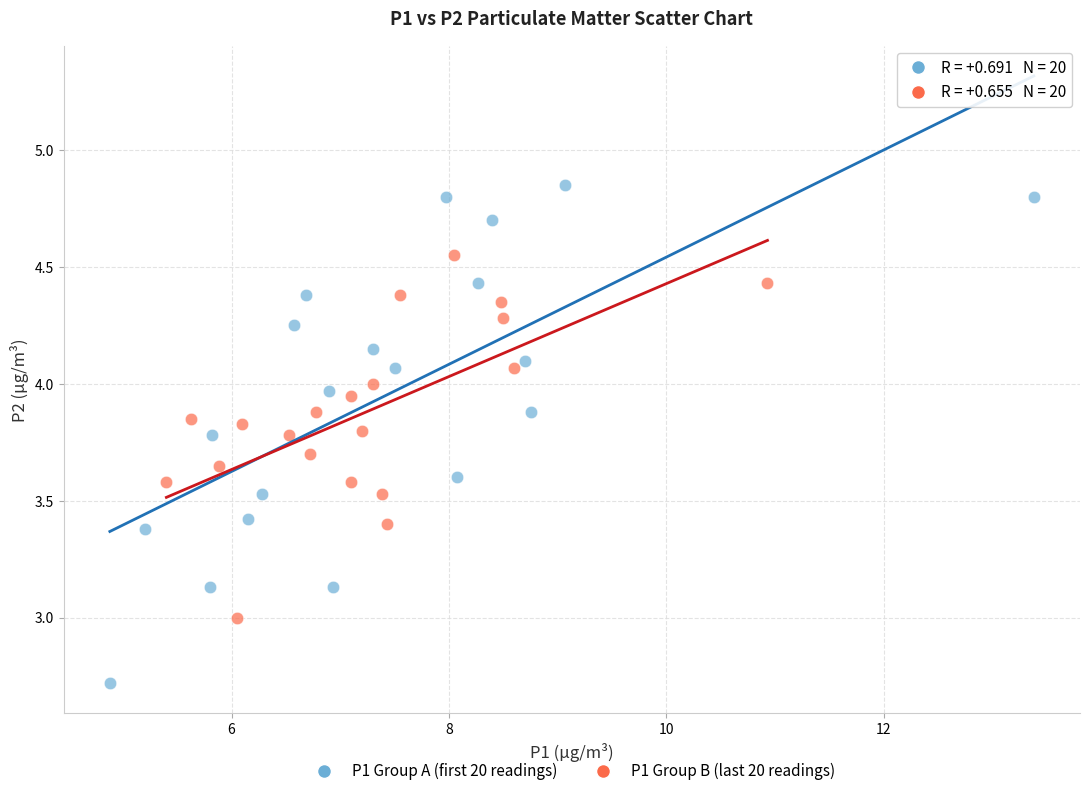

Which series reaches the minimum Y coordinate?

P1 Group A (first 20 readings)